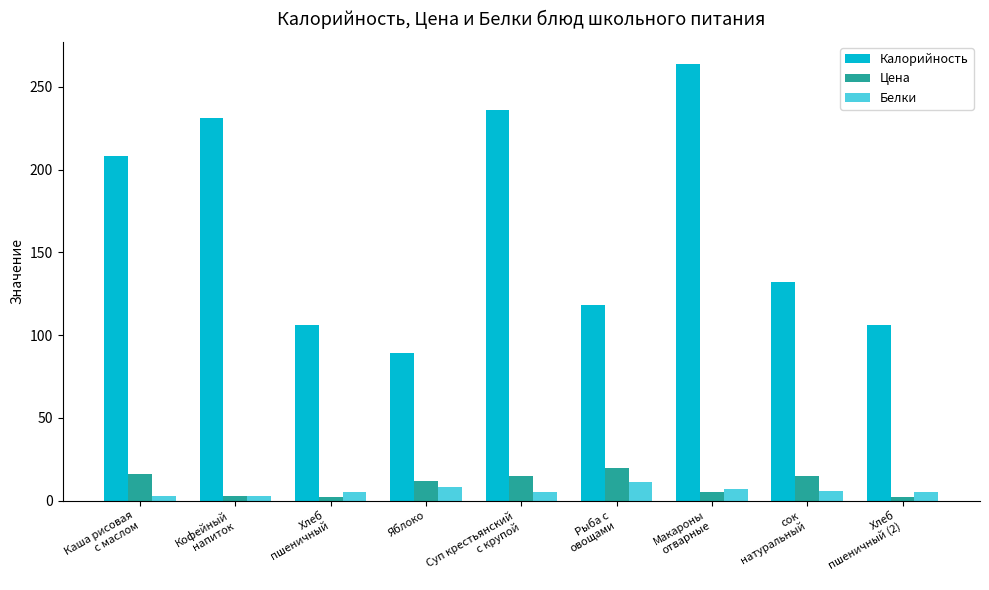

What is the label of the 6th bar from the right?

Яблоко